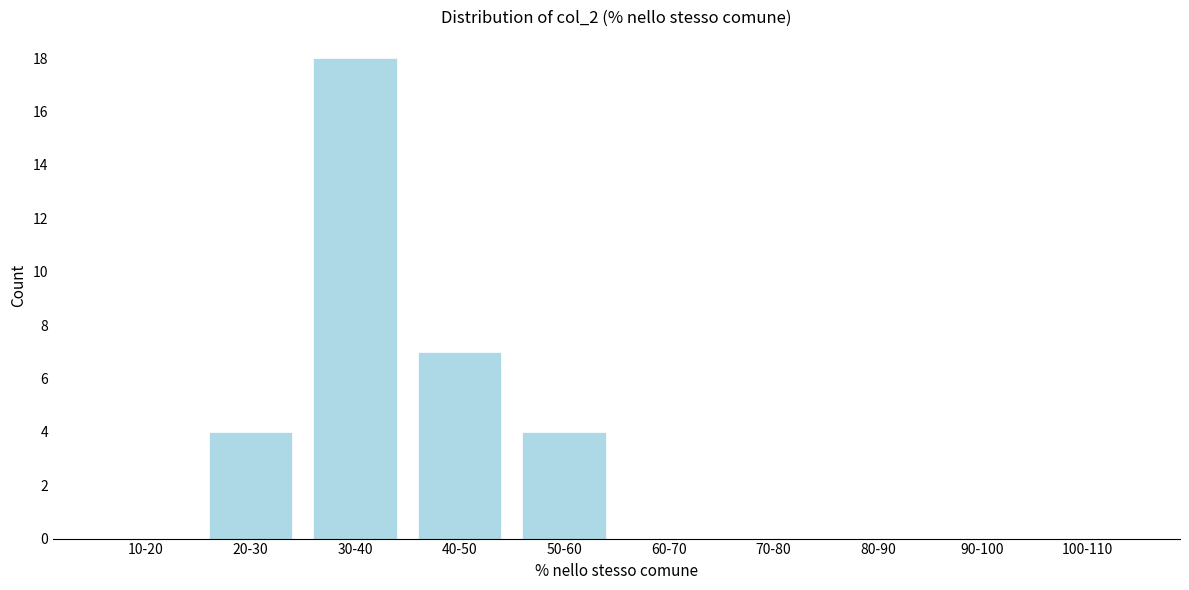

Reading left to right, transcribe all the data shown in this chart.

10-20=0	20-30=4	30-40=18	40-50=7	50-60=4	60-70=0	70-80=0	80-90=0	90-100=0	100-110=0